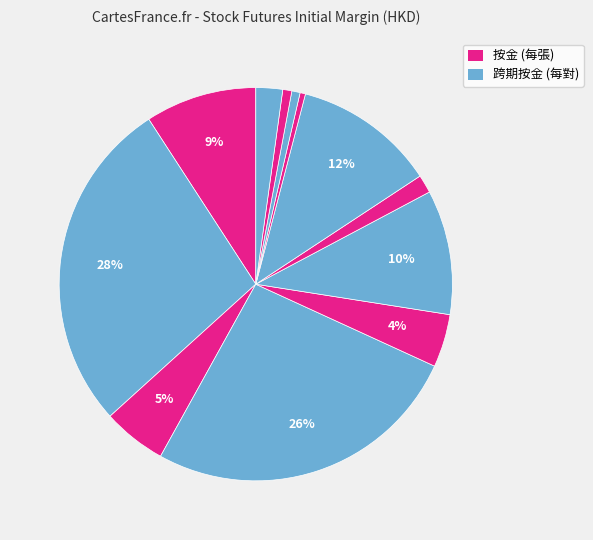

How many slices are in this pie chart?

12